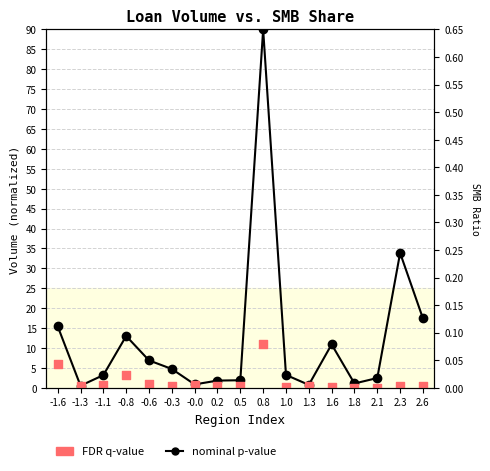

At how many categories does at least one series exceed 49?

1